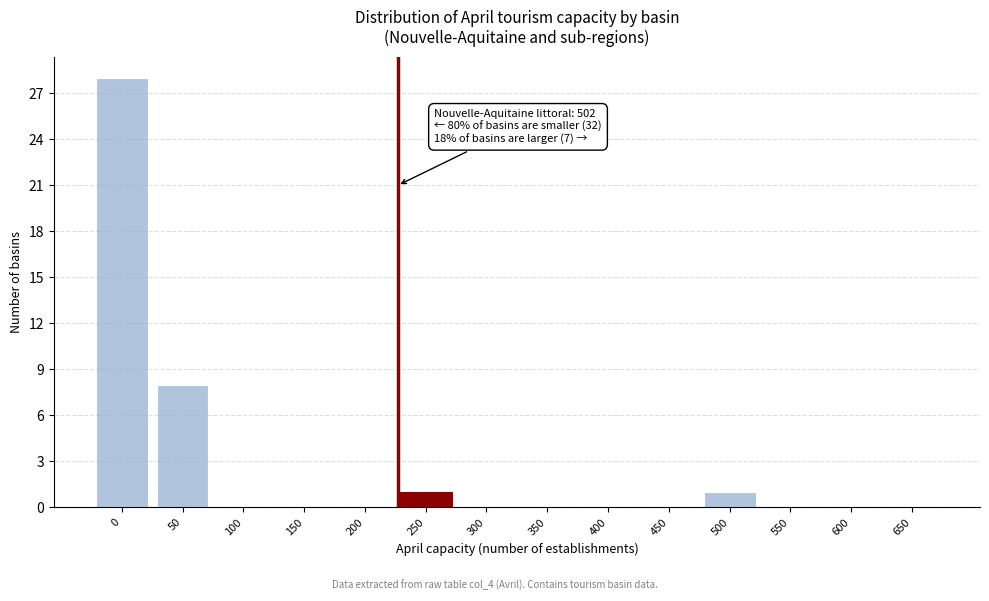

Reading right to left, extract all data points from this chart.

650=0	600=0	550=0	500=1	450=0	400=0	350=0	300=0	250=1	200=0	150=0	100=0	50=8	0=28